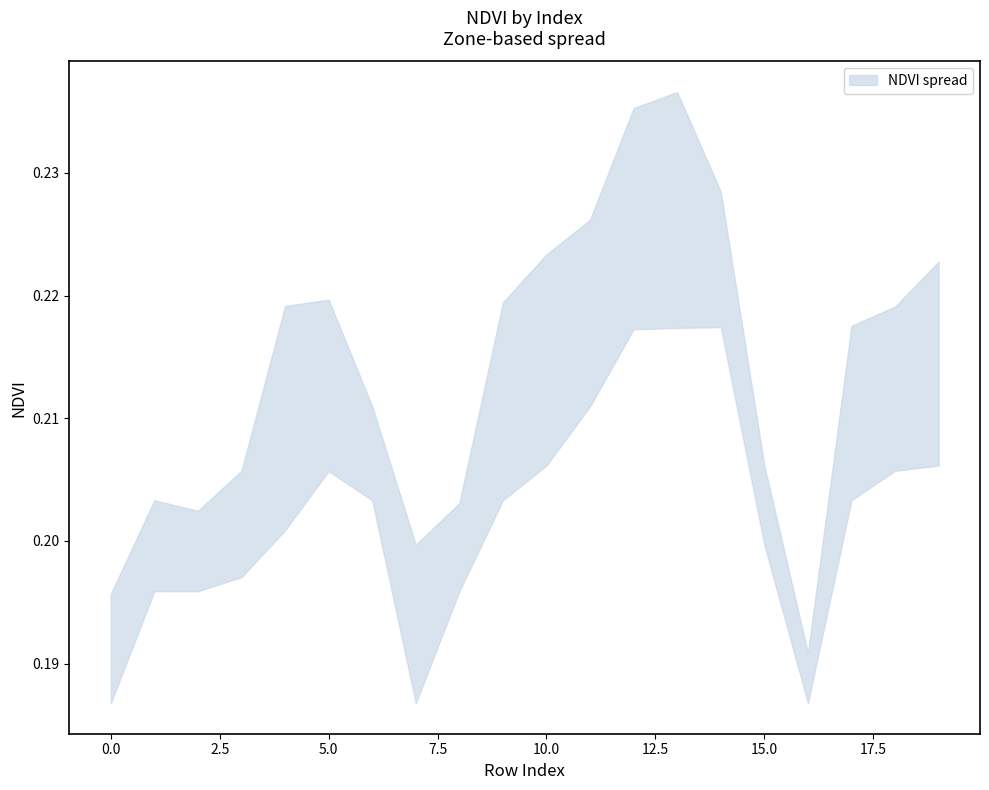

Rank the series at 13 from lowest to highest value.

NDVI_lower, NDVI_upper